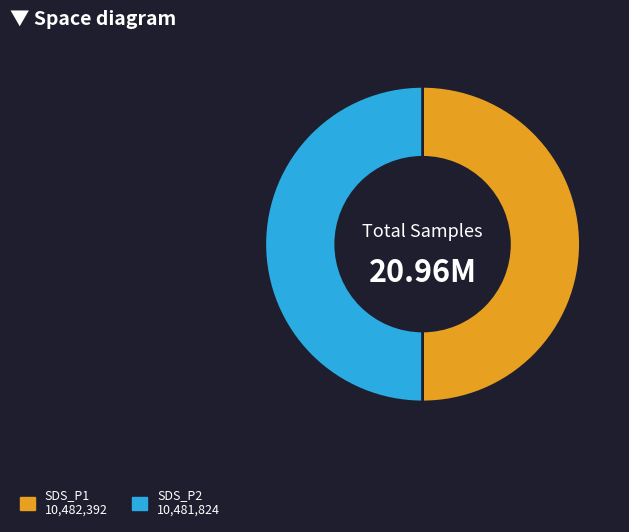

Do SDS_P2 10,481,824 and SDS_P1 10,482,392 together represent more than half of the pie?

Yes